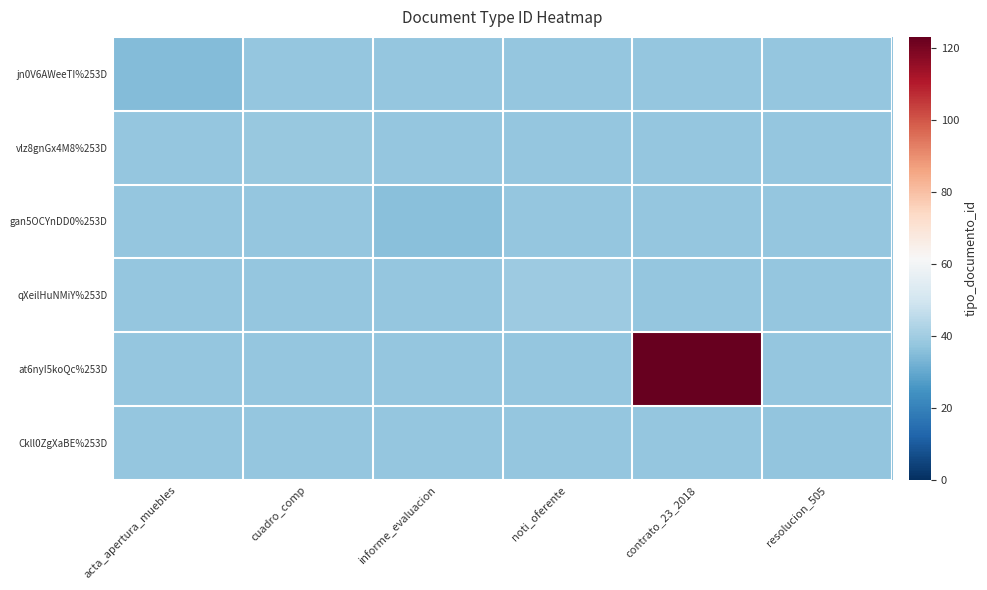

Reading left to right, what are all the values shown in this chart?

jn0V6AWeeTI%253D: acta_apertura_muebles=35.0	cuadro_comp=37.5	informe_evaluacion=37.5	noti_oferente=37.5	contrato_23_2018=37.5	resolucion_505=37.5
vlz8gnGx4M8%253D: acta_apertura_muebles=37.5	cuadro_comp=38.0	informe_evaluacion=37.5	noti_oferente=37.5	contrato_23_2018=37.5	resolucion_505=37.5
gan5OCYnDD0%253D: acta_apertura_muebles=37.5	cuadro_comp=37.5	informe_evaluacion=36.0	noti_oferente=37.5	contrato_23_2018=37.5	resolucion_505=37.5
qXeilHuNMiY%253D: acta_apertura_muebles=37.5	cuadro_comp=37.5	informe_evaluacion=37.5	noti_oferente=39.0	contrato_23_2018=37.5	resolucion_505=37.5
at6nyI5koQc%253D: acta_apertura_muebles=37.5	cuadro_comp=37.5	informe_evaluacion=37.5	noti_oferente=37.5	contrato_23_2018=123.0	resolucion_505=37.5
Ckll0ZgXaBE%253D: acta_apertura_muebles=37.5	cuadro_comp=37.5	informe_evaluacion=37.5	noti_oferente=37.5	contrato_23_2018=37.5	resolucion_505=37.0